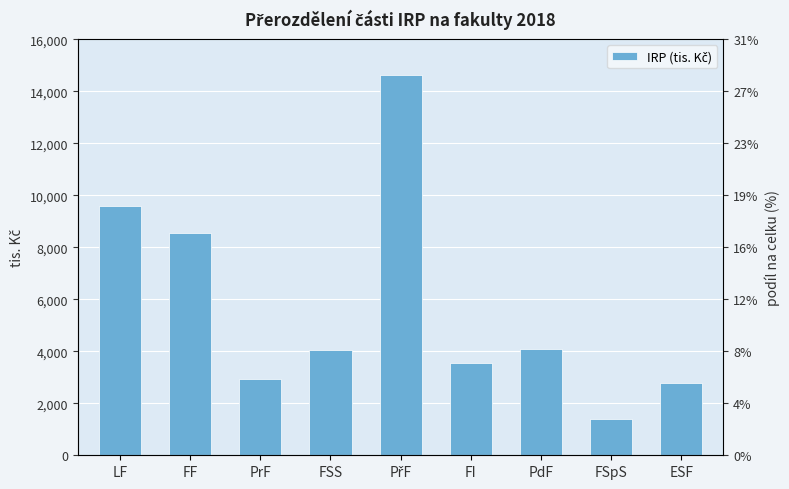

List the labels in order of value, largest first.

PřF, LF, FF, PdF, FSS, FI, PrF, ESF, FSpS